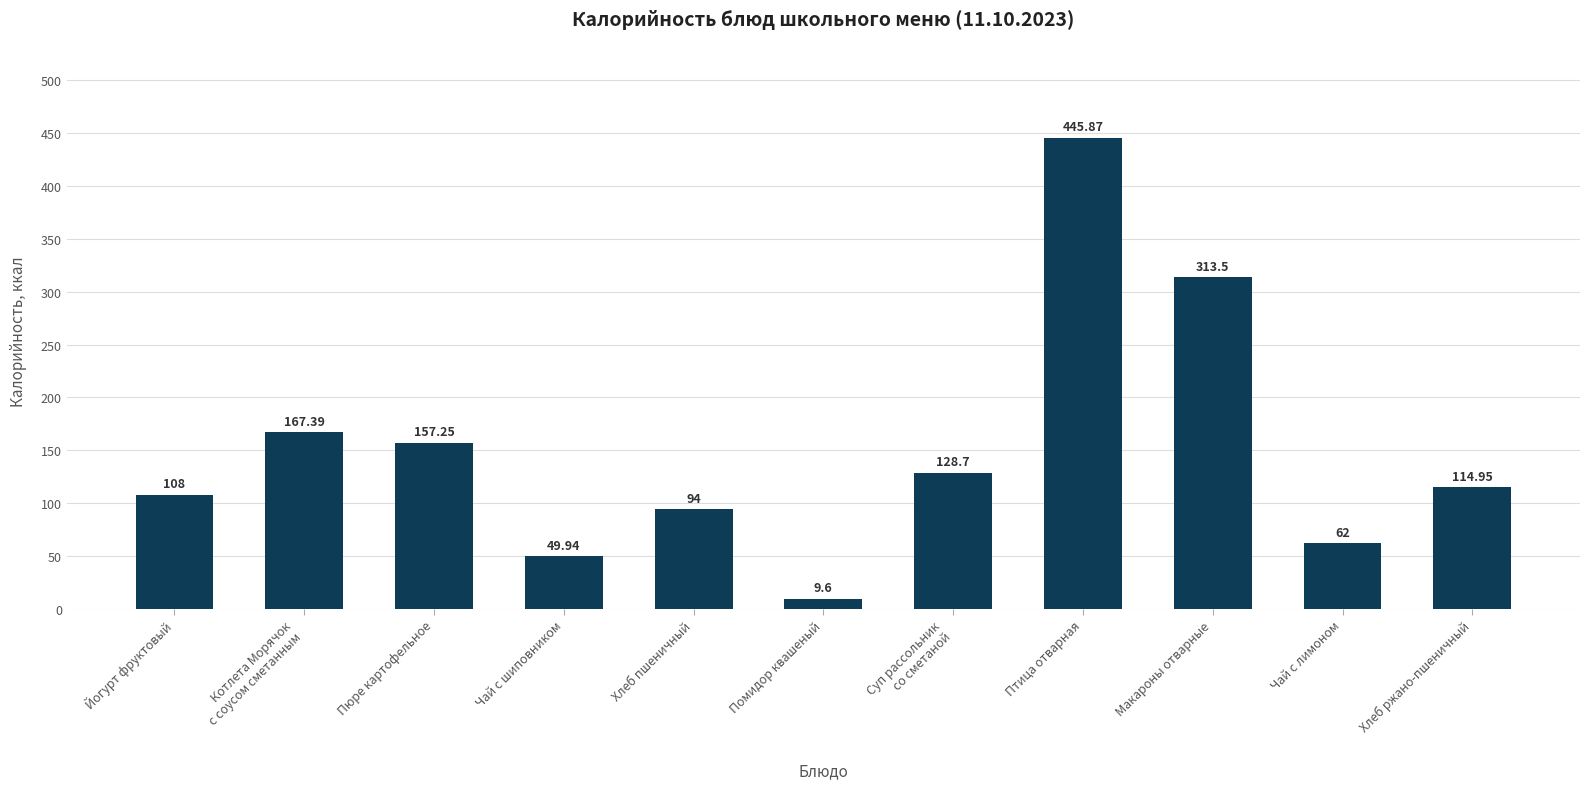

What is the smallest value displayed?

9.6